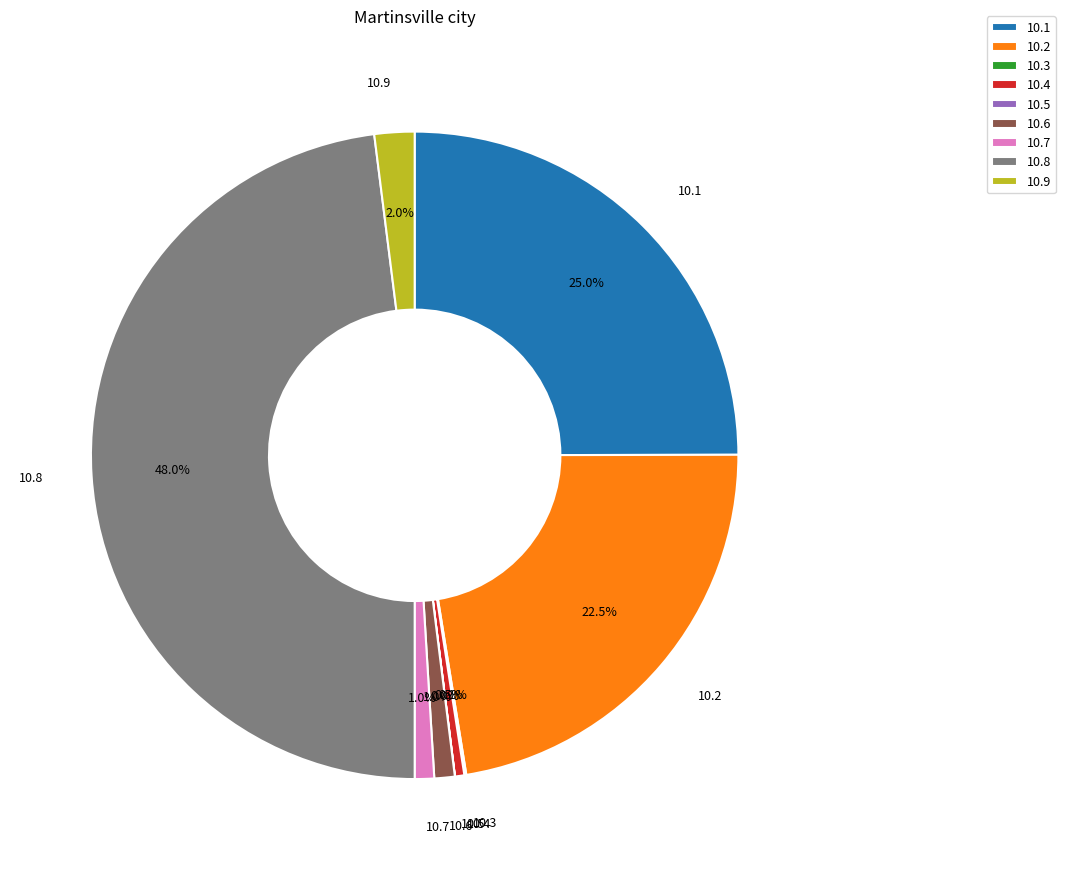

To the nearest percent, what is the average slice percentage?

11%